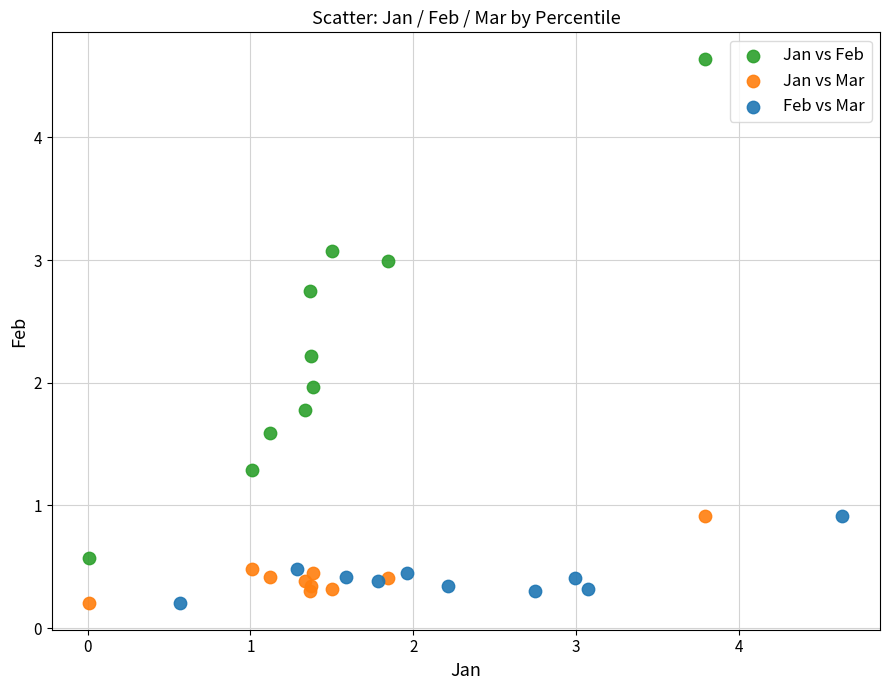

Which series has the widest spread of Y values?

Jan vs Feb